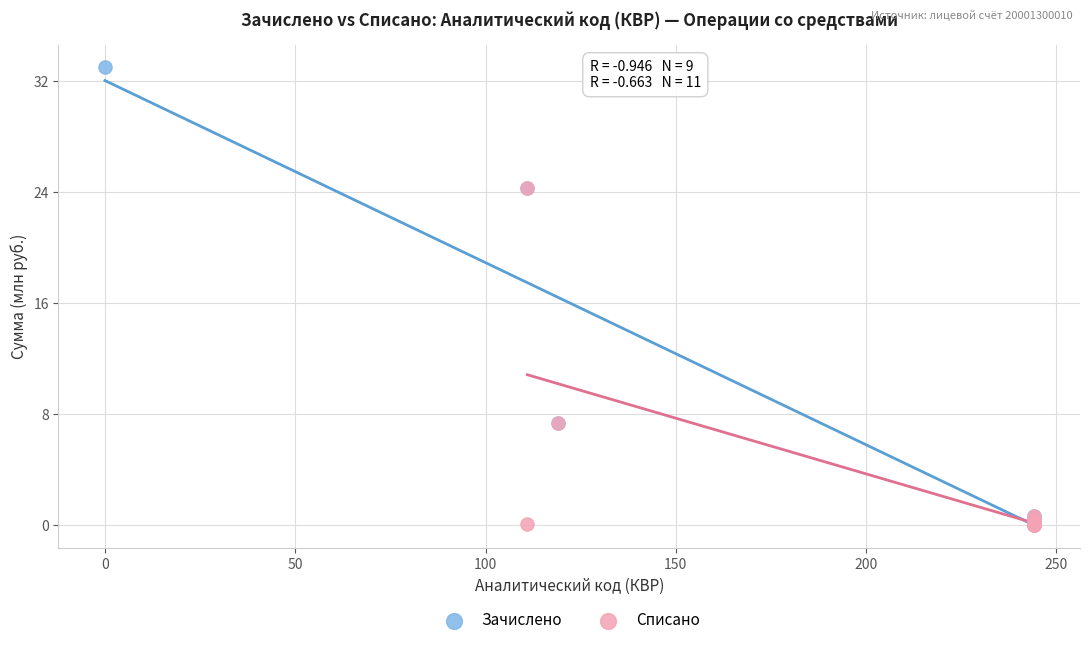

Which series reaches the maximum Y coordinate?

Зачислено